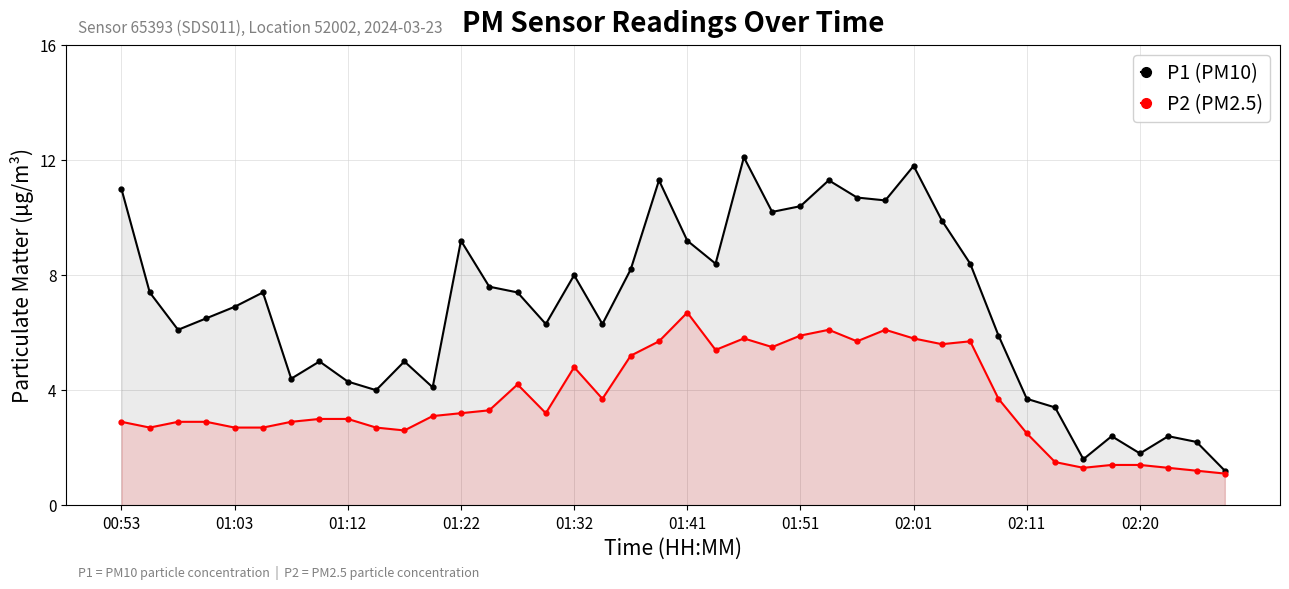

Reading right to left, transcribe all the data shown in this chart.

P1 (PM10): 1.2	2.2	2.4	1.8	2.4	1.6	3.4	3.7	5.9	8.4	9.9	11.8	10.6	10.7	11.3	10.4	10.2	12.1	8.4	9.2	11.3	8.2	6.3	8.0	6.3	7.4	7.6	9.2	4.1	5.0	4.0	4.3	5.0	4.4	7.4	6.9	6.5	6.1	7.4	11.0
P2 (PM2.5): 1.1	1.2	1.3	1.4	1.4	1.3	1.5	2.5	3.7	5.7	5.6	5.8	6.1	5.7	6.1	5.9	5.5	5.8	5.4	6.7	5.7	5.2	3.7	4.8	3.2	4.2	3.3	3.2	3.1	2.6	2.7	3.0	3.0	2.9	2.7	2.7	2.9	2.9	2.7	2.9